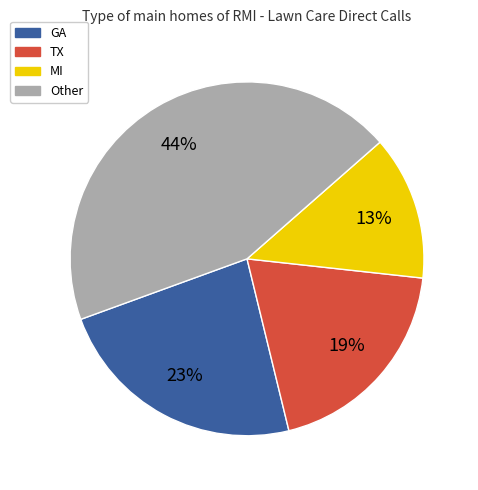

Approximately how many times larger is the value at GA compared to MI?

1.8